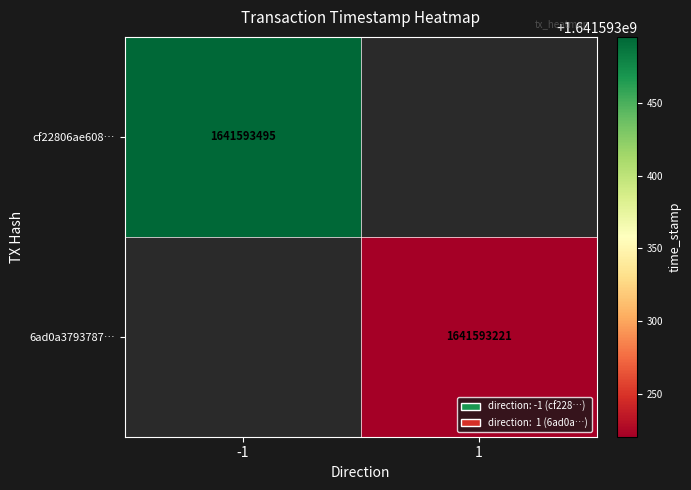

The value of cf22806ae6085057aec642c05e25a30fe08f707 at time_stamp is 2477747815. True or false?

False